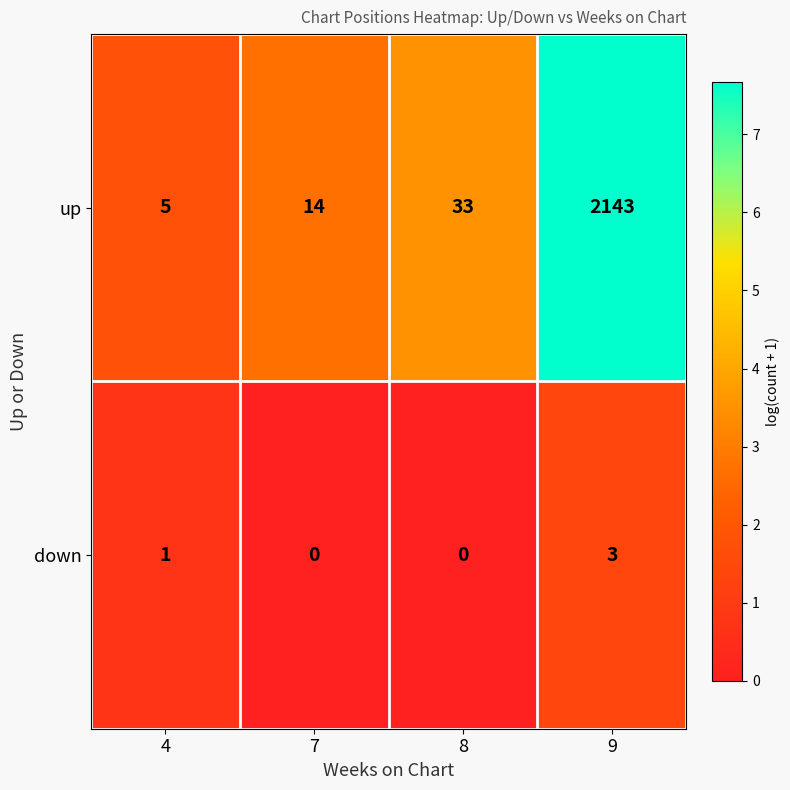

Reading left to right, transcribe all the data shown in this chart.

up: 5	14	33	2143
down: 1	0	0	3